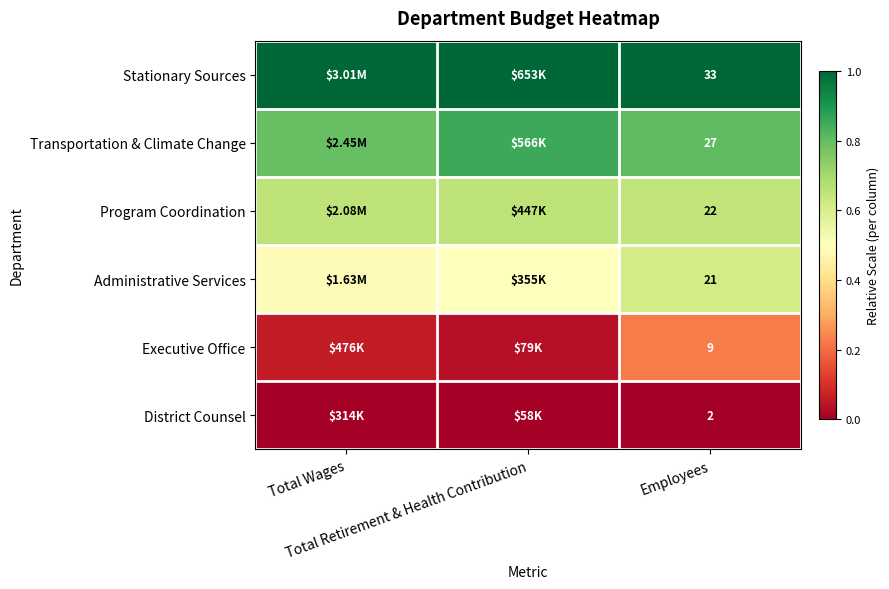

The Program Coordination series shows 0.7 at Total Retirement & Health Contribution. True or false?

True